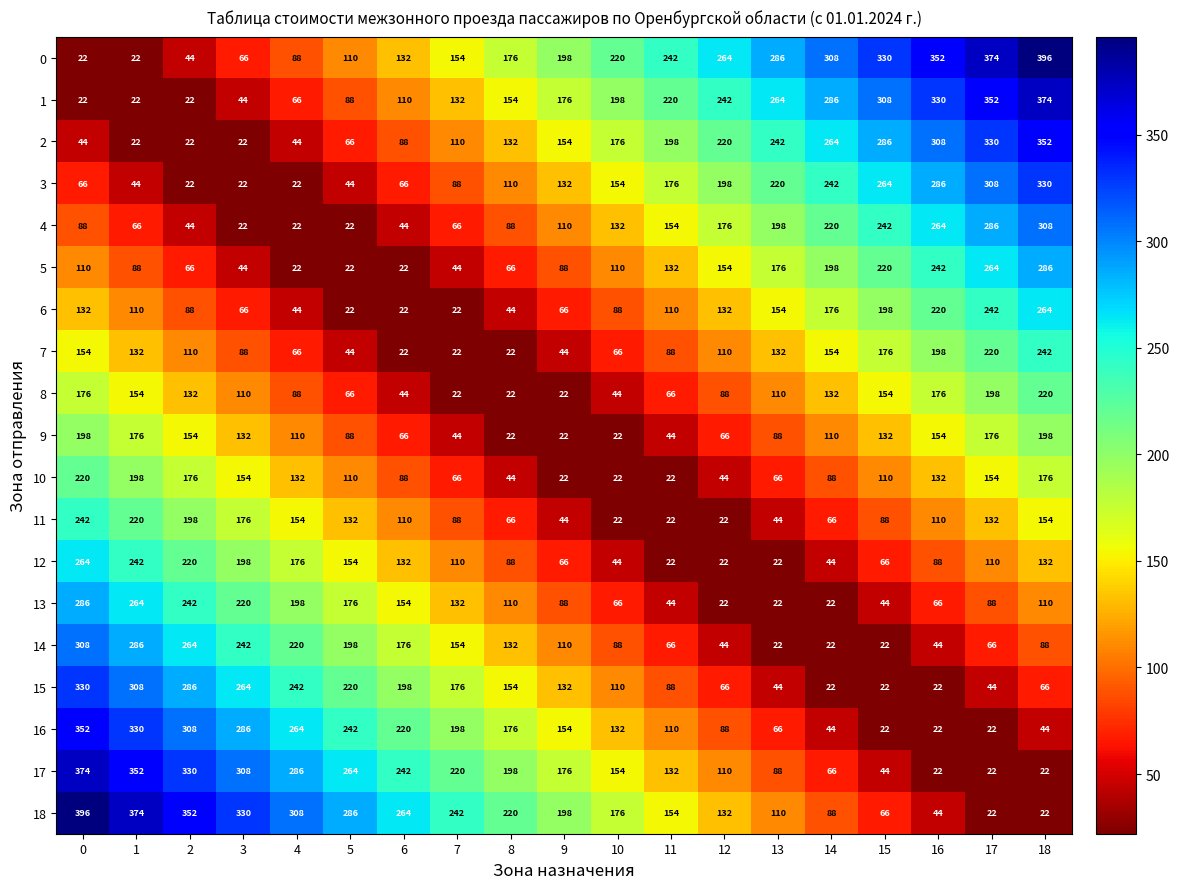

How many 8 values are between 44 and 154?

12